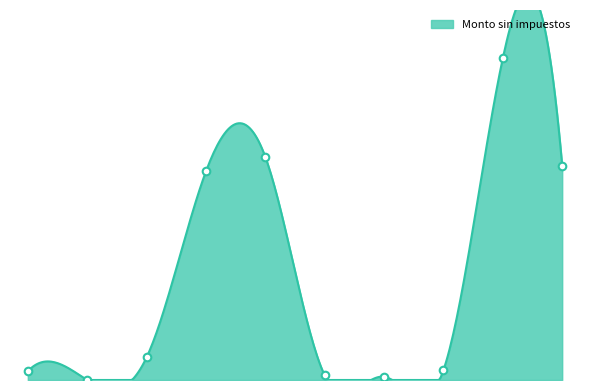

Between MCC-DA-SRM-2022-08 and MCC-DA-SRM-2022-10/2, which is larger?

MCC-DA-SRM-2022-08